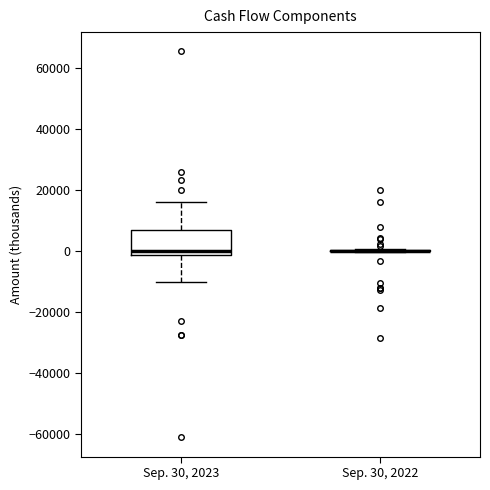

Where does the upper whisker of the box for Sep. 30, 2023 end on the y-axis? The values are not printed on the chart, so give them approximately, as read against the axis.

16000